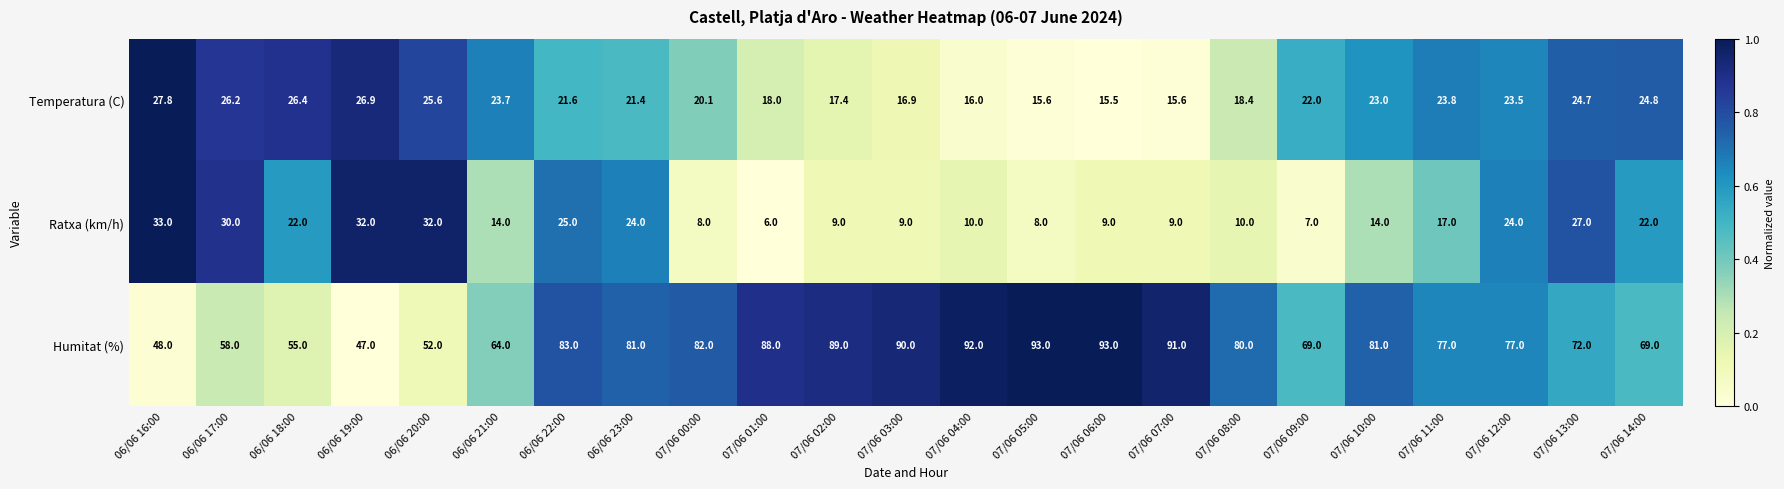

What is the difference between the highest and lowest values at 06/06 20:00?

26.4